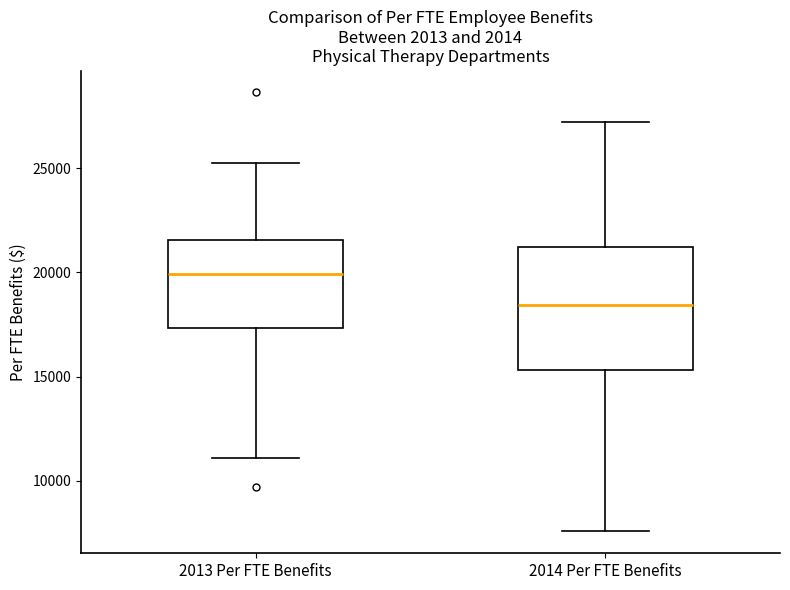

Where is the upper edge of the box for 2013 Per FTE Benefits on the y-axis? The values are not printed on the chart, so give them approximately, as read against the axis.

21500